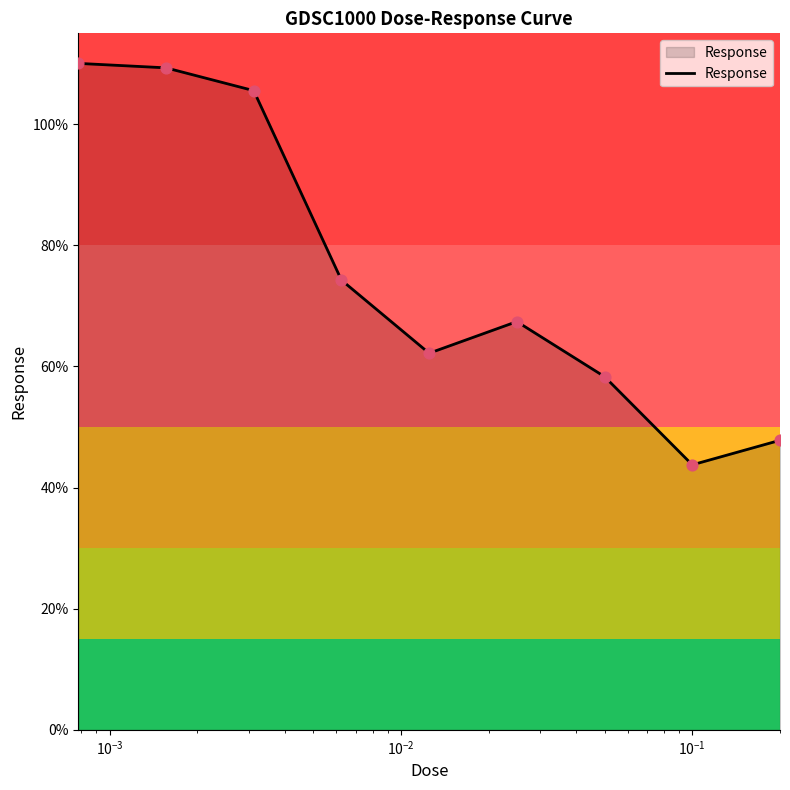

What is the difference between the maximum and minimum values?

66.3